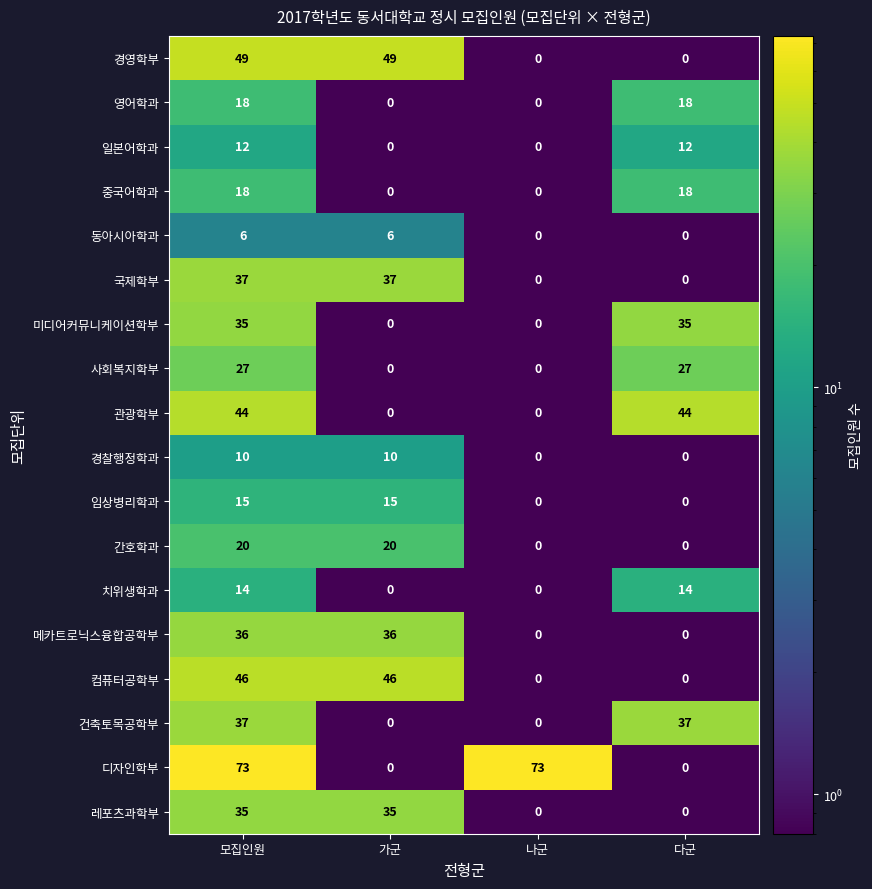

The value of 영어학과 at 나군 is 11. True or false?

False